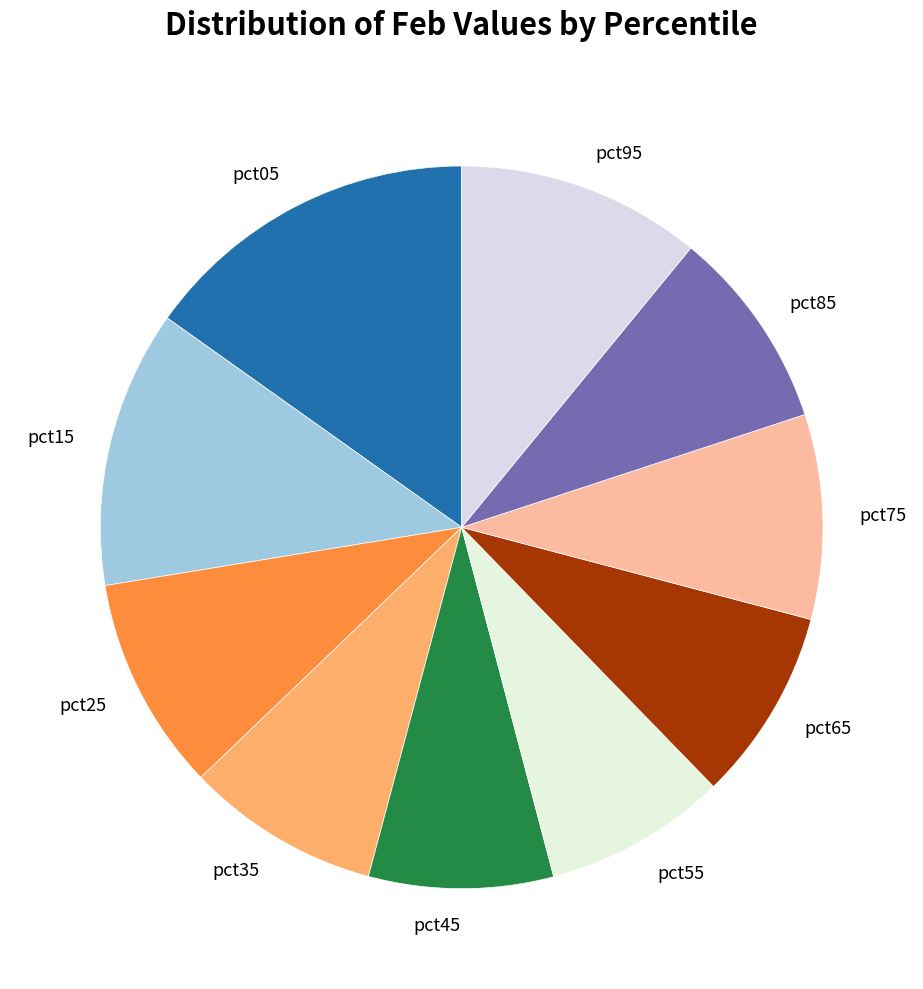

Combined, do pct65 and pct25 account for over 50%?

No